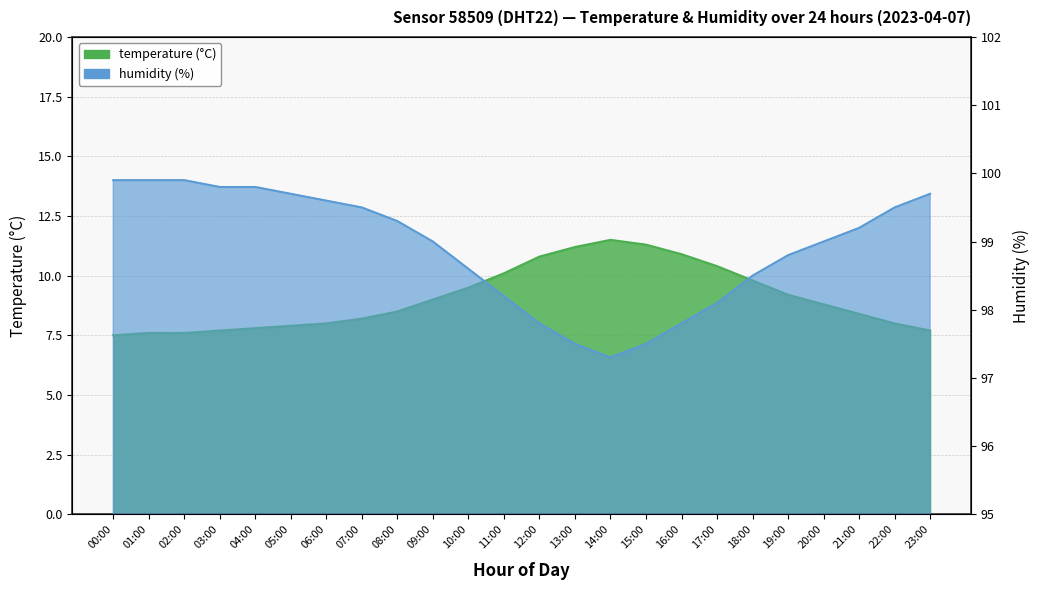

Rank the series by their maximum value, from highest to lowest.

humidity, temperature